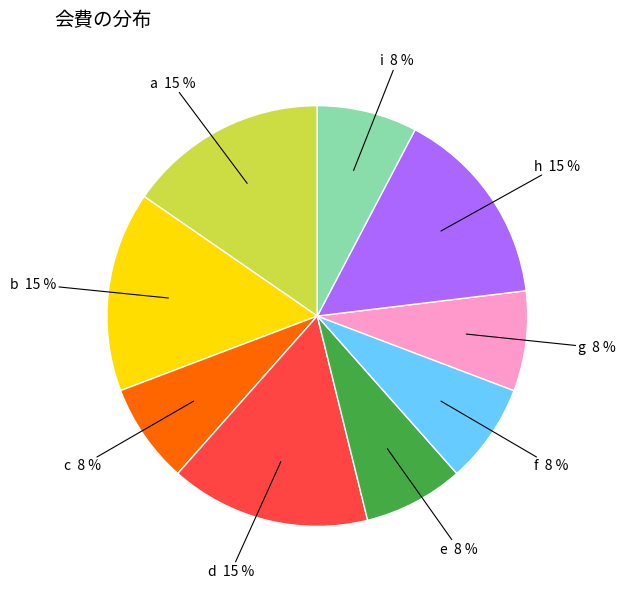

To the nearest percent, what is the average slice percentage?

11%